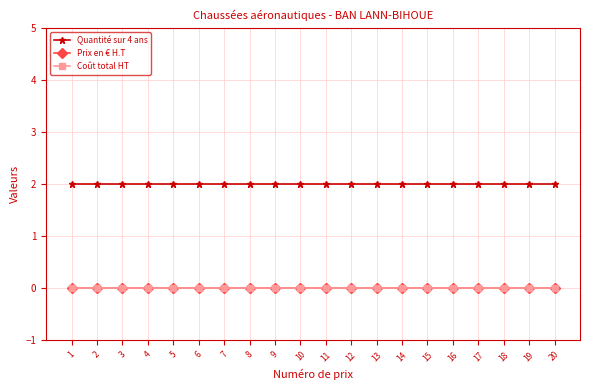

What is the spread (max minus min) of values at 1?

2